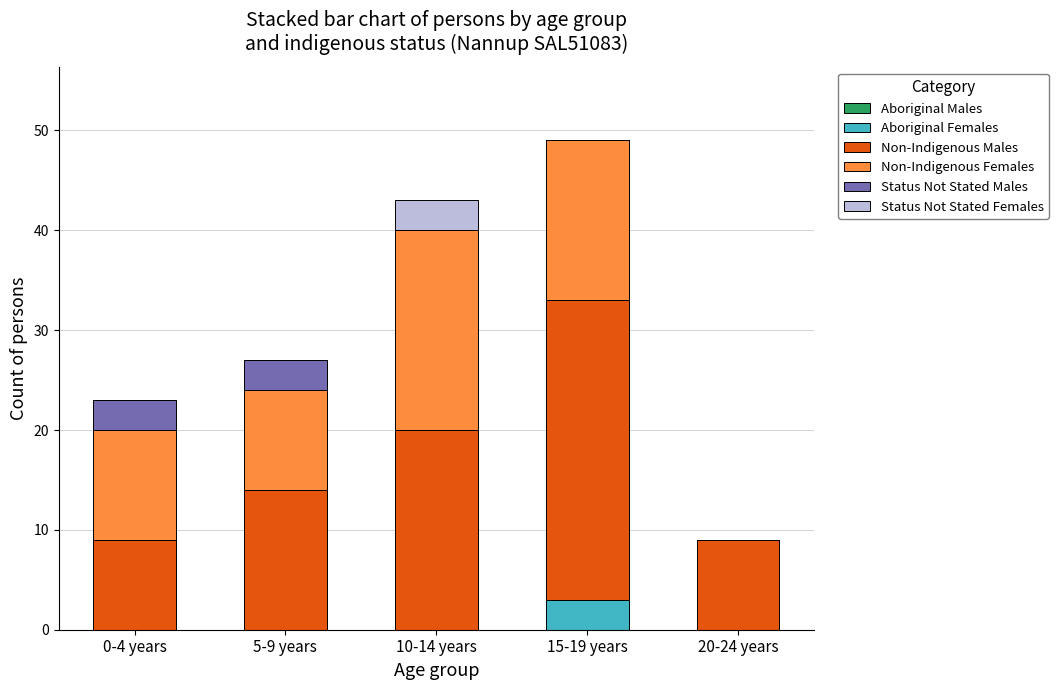

The Aboriginal Females series shows 0 at 0-4 years. True or false?

True